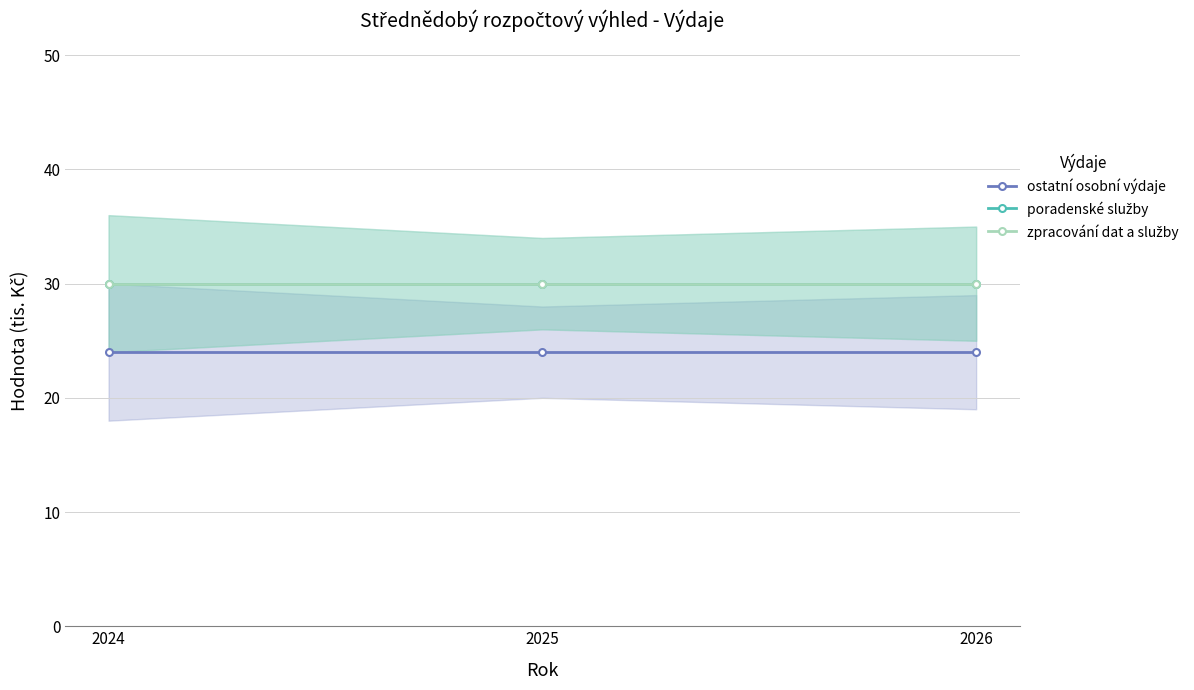

What are all the series names shown in the legend?

ostatní osobní výdaje, poradenské služby, zpracování dat a služby